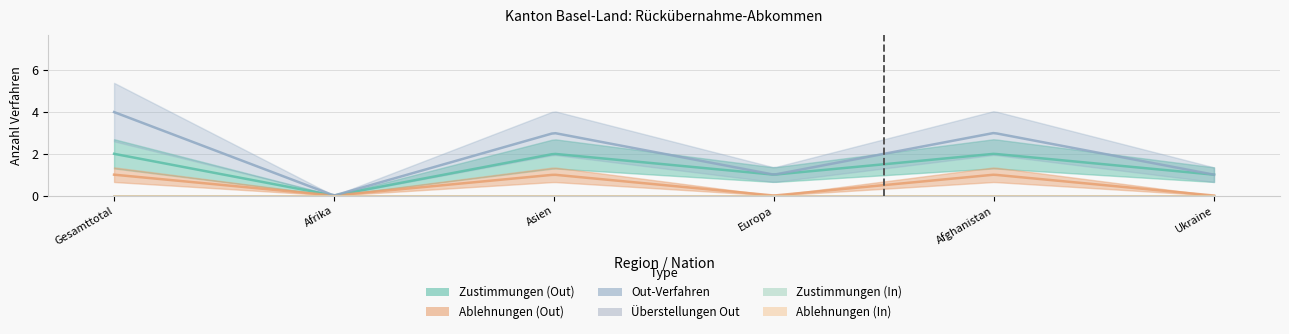

True or false: Zustimmungen (In) and Zustimmungen (Out) intersect in this chart.

False